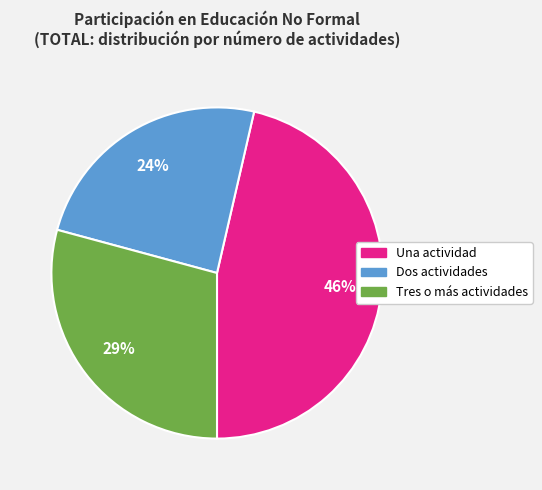

Which slice is the largest?

Una actividad